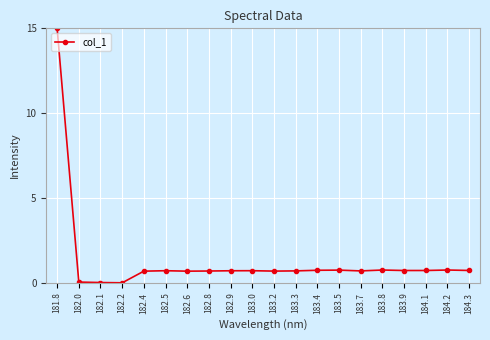

What value does the data have at 182.5?

0.7